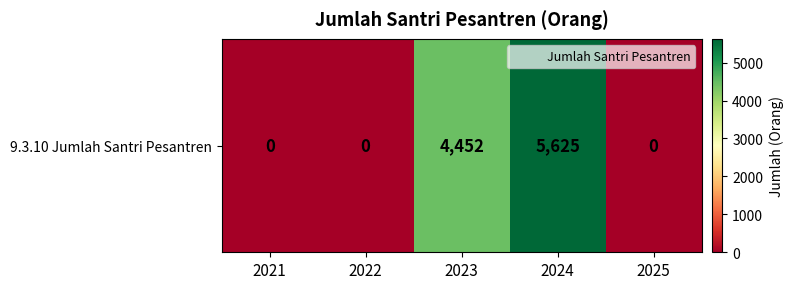

Between 2024 and 2023, which is larger?

2024